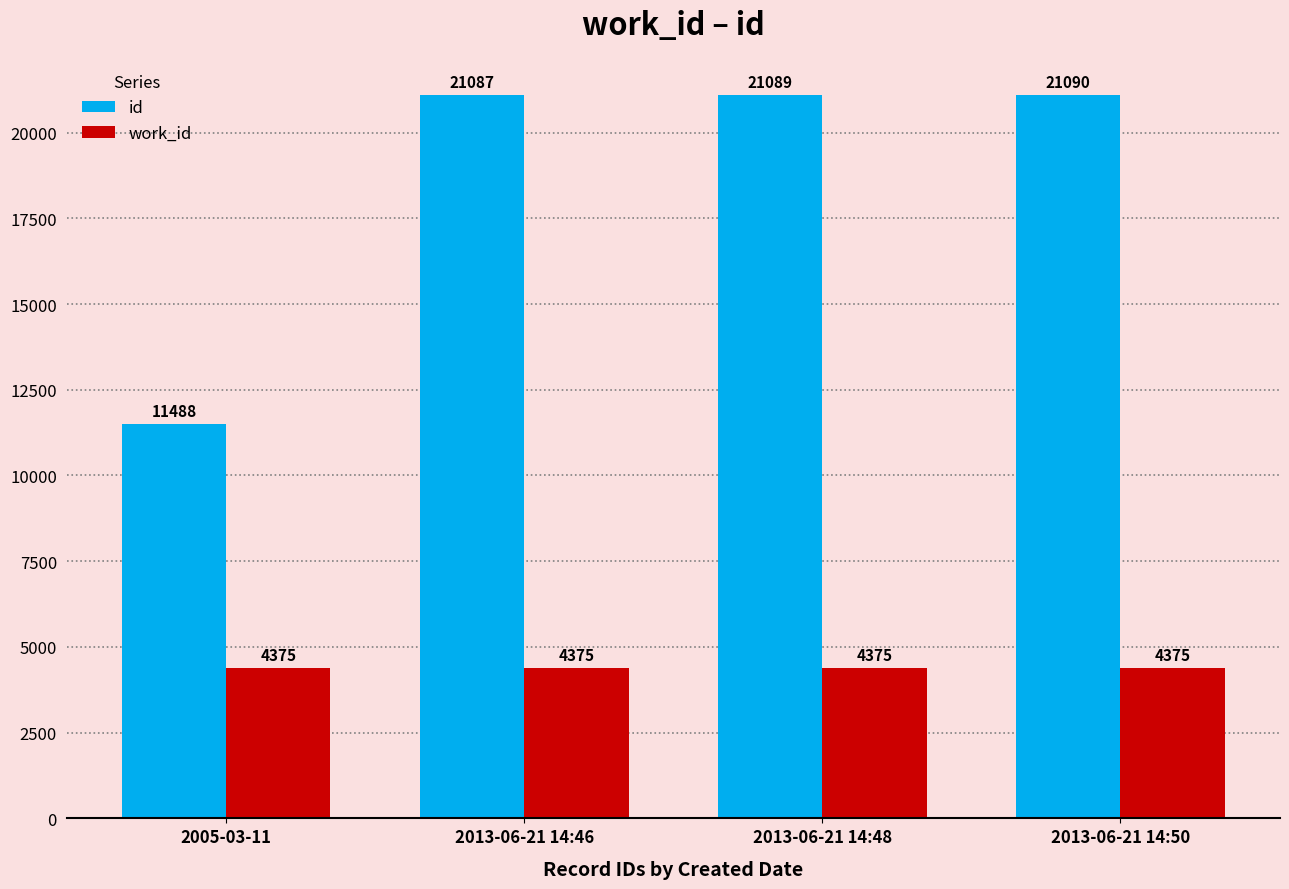

What is the approximate value of work_id at 2013-06-21 14:50?

4375